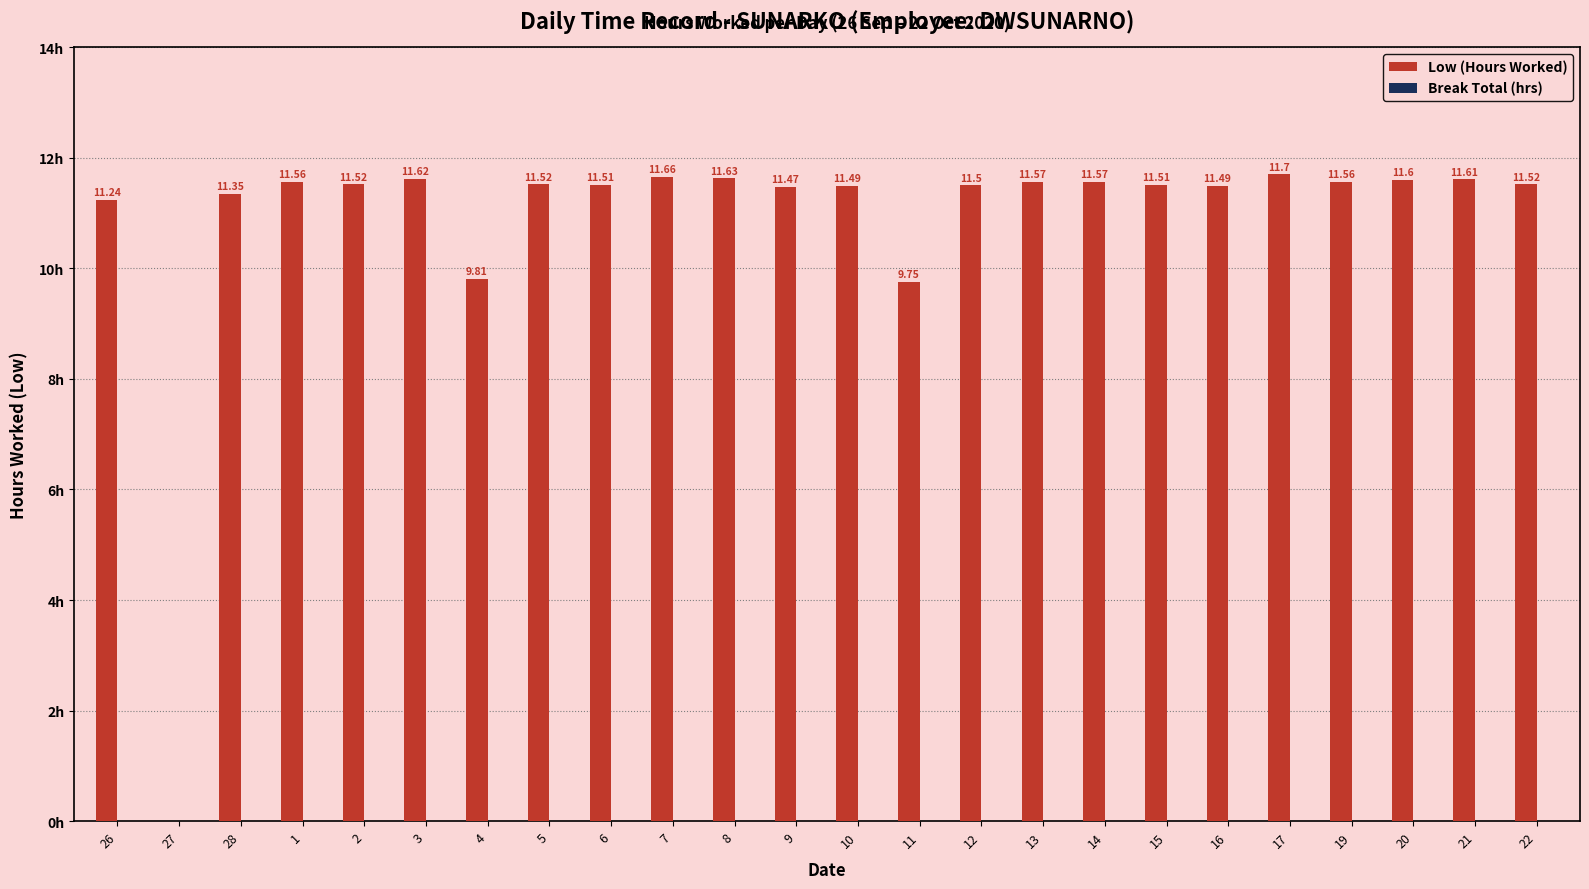

Which has a higher value, 1 or 19?

1